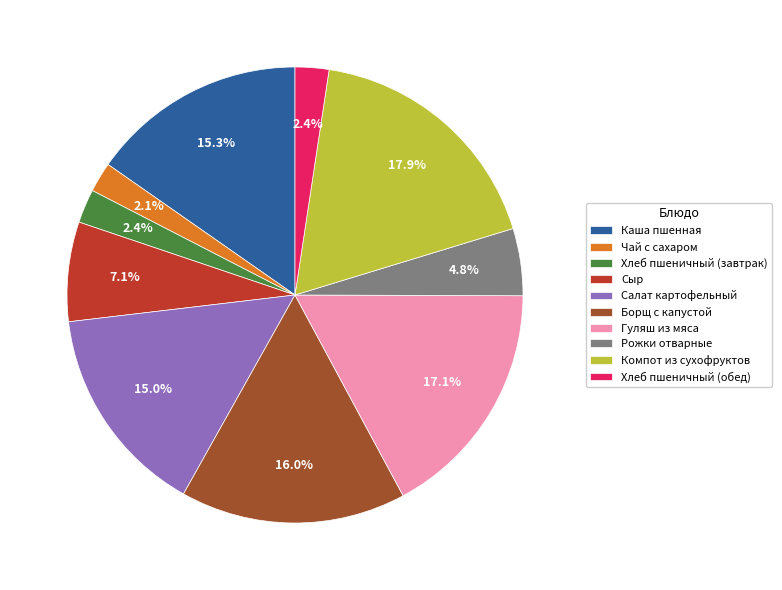

What percentage is the Чай с сахаром slice, to the nearest percent?

2%